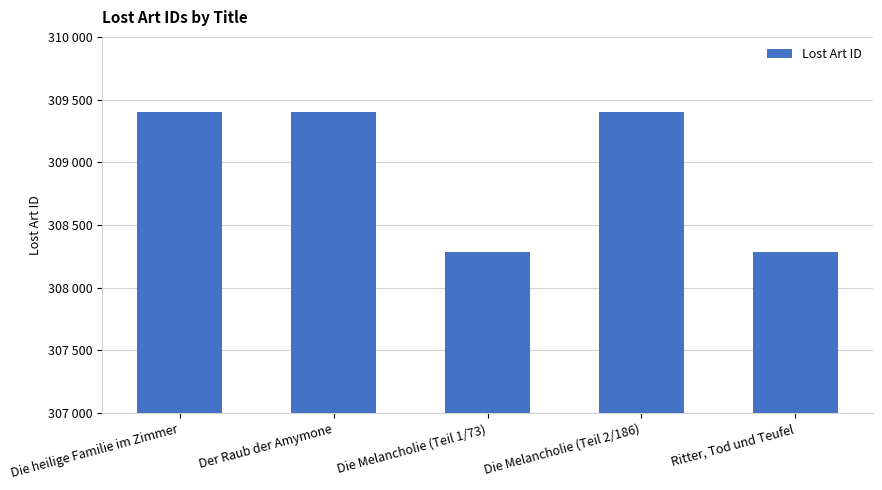

What is the sum of all values?

1544773